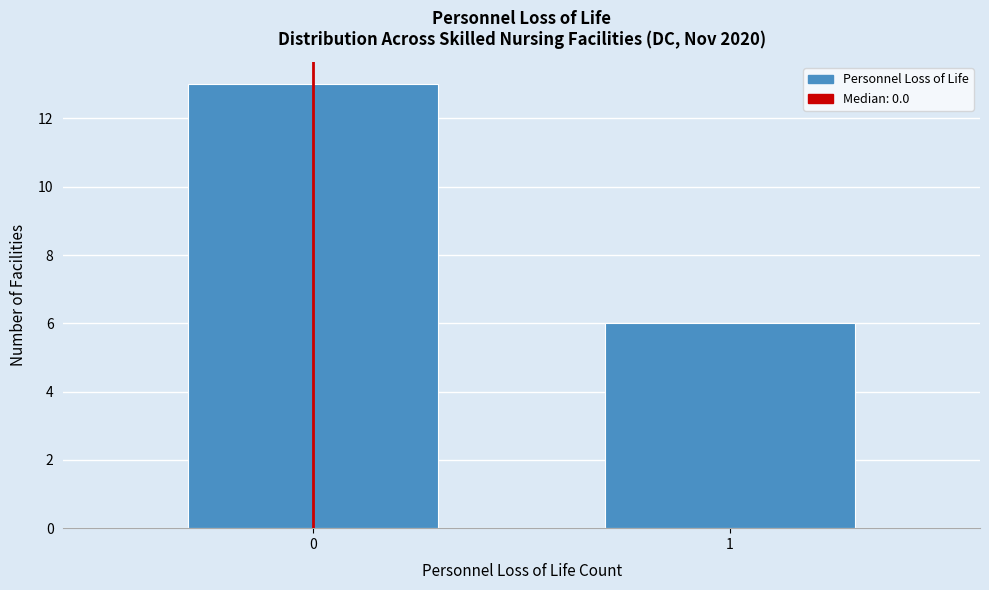

Reading right to left, list all the values displayed in this chart.

1=6	0=13